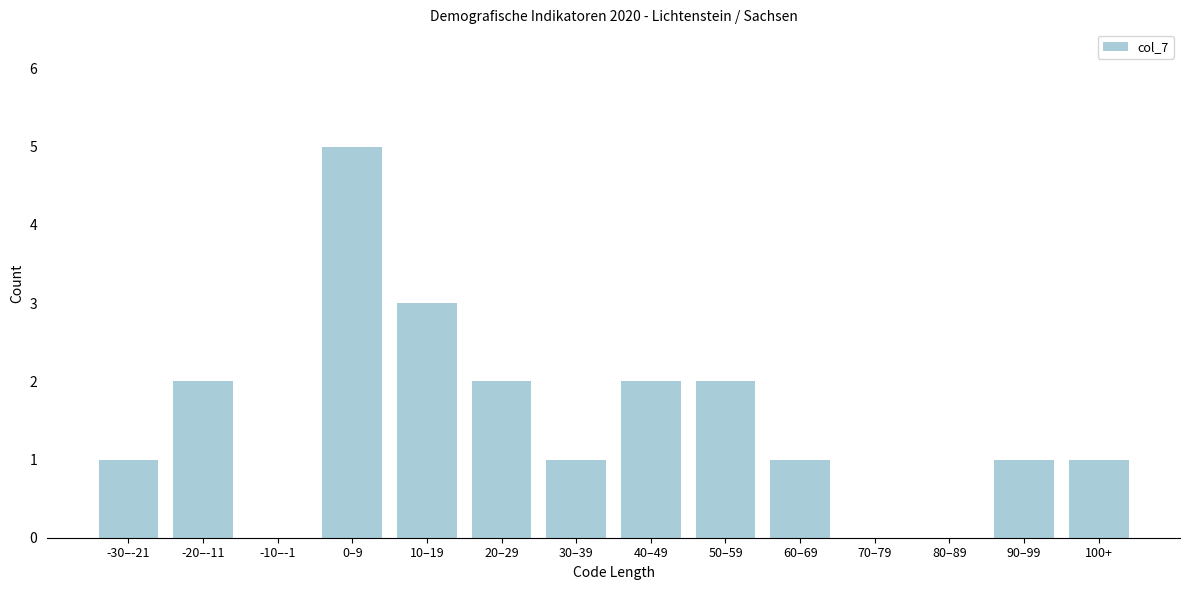

Reading left to right, transcribe all the data shown in this chart.

-30–-21=1	-20–-11=2	-10–-1=0	0–9=5	10–19=3	20–29=2	30–39=1	40–49=2	50–59=2	60–69=1	70–79=0	80–89=0	90–99=1	100+=1